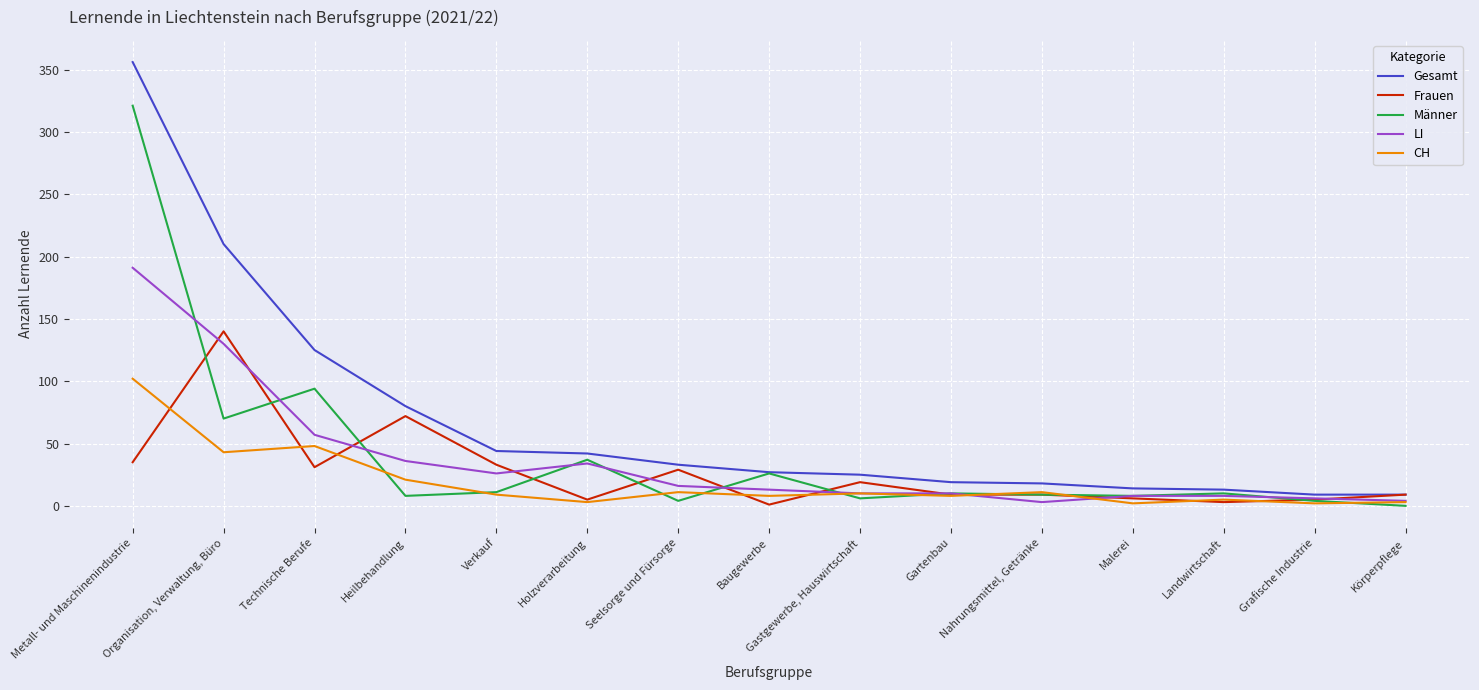

List the series in order of their peak value, lowest first.

CH, Frauen, LI, Männer, Gesamt